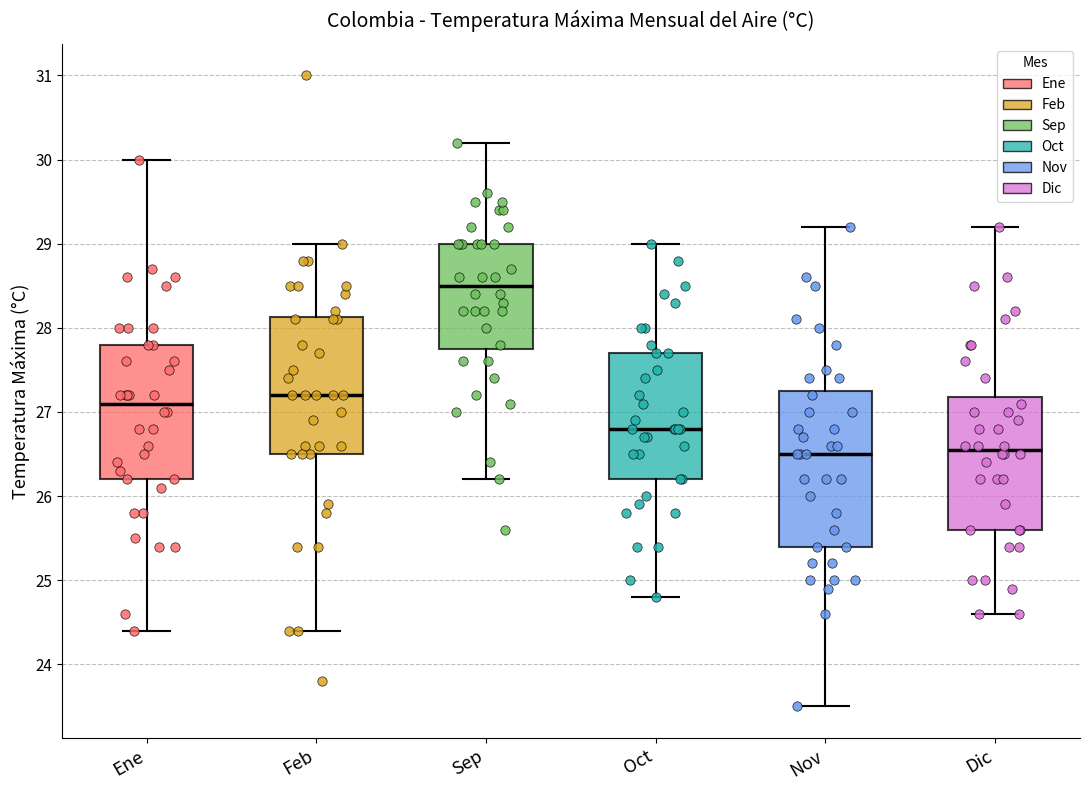

Reading left to right, read every box against the y-axis: the position of its median line, the range the box covers, and the ends of its whiskers. The values are not printed on the chart, so give them approximately, as read against the axis.

Ene: median 27.1, box 26.2 to 27.8, whiskers 24.4 to 30.0
Feb: median 27.2, box 26.5 to 28.1, whiskers 24.4 to 29.0
Sep: median 28.5, box 27.8 to 29.0, whiskers 26.2 to 30.2
Oct: median 26.8, box 26.2 to 27.7, whiskers 24.8 to 29.0
Nov: median 26.5, box 25.4 to 27.3, whiskers 23.5 to 29.2
Dic: median 26.6, box 25.6 to 27.2, whiskers 24.6 to 29.2